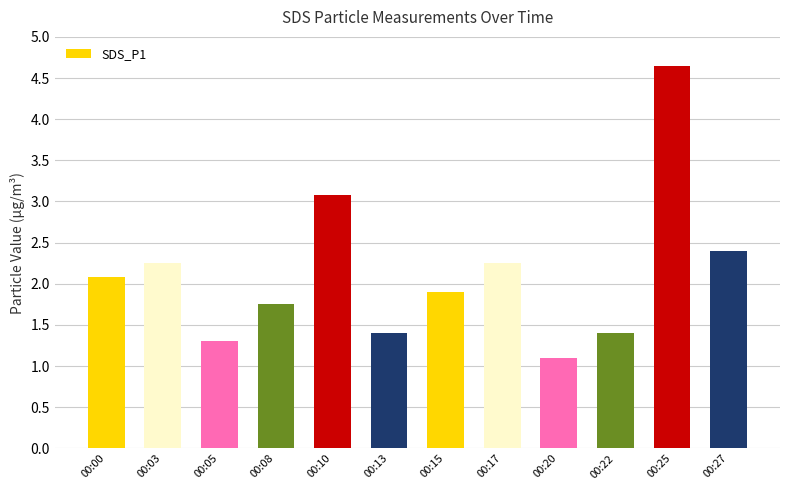

What is the value of the 3rd bar from the left?

1.3